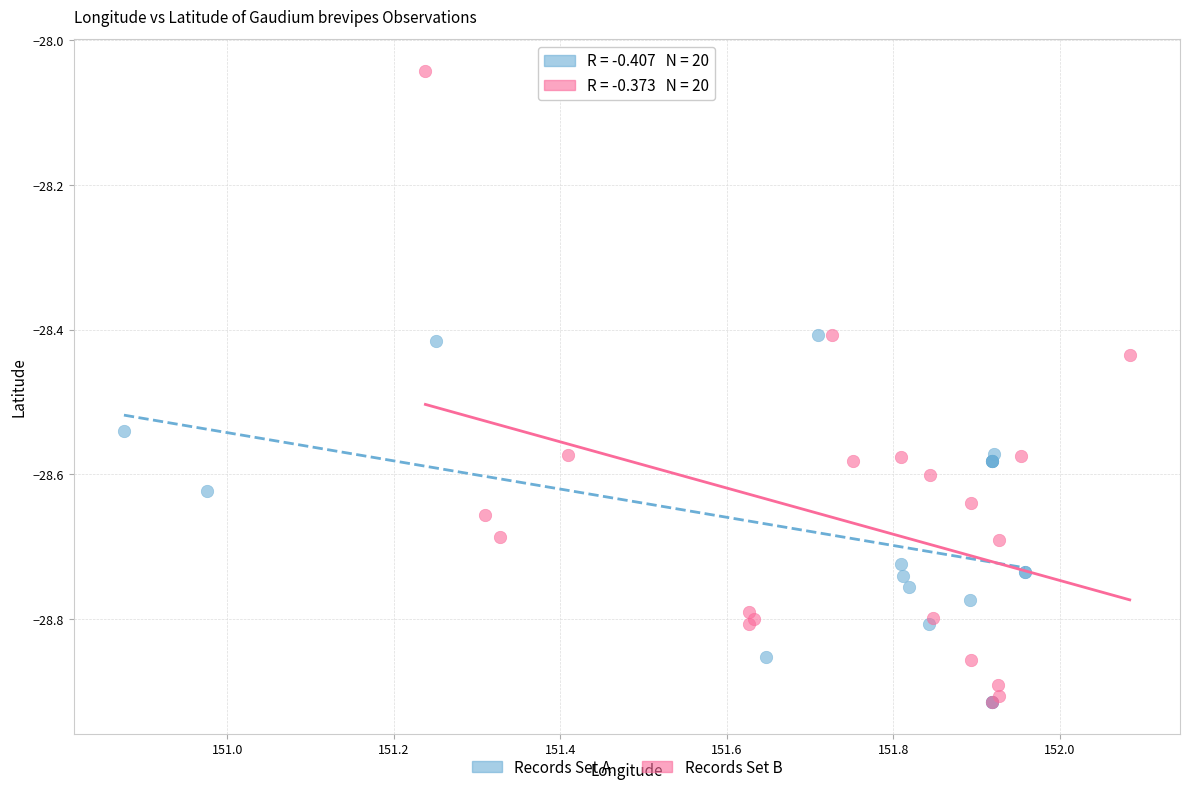

What are all the series names shown in the legend?

Records Set A, Records Set B